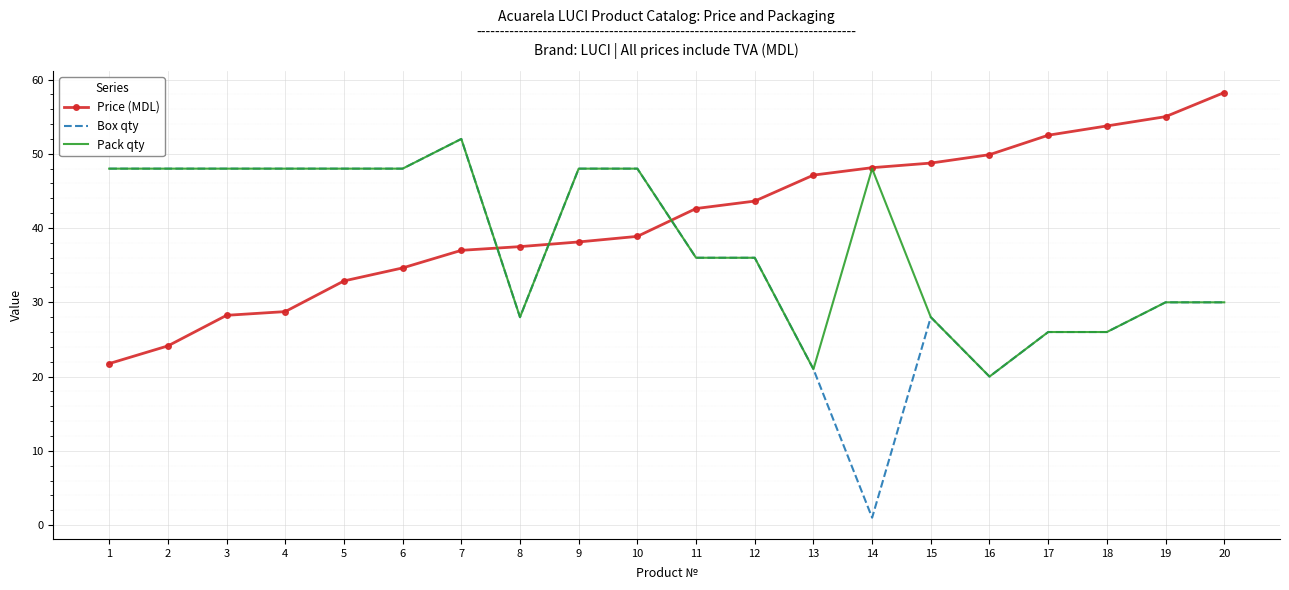

Rank the series by their average value, from lowest to highest.

Box qty, Pack qty, Price (MDL)